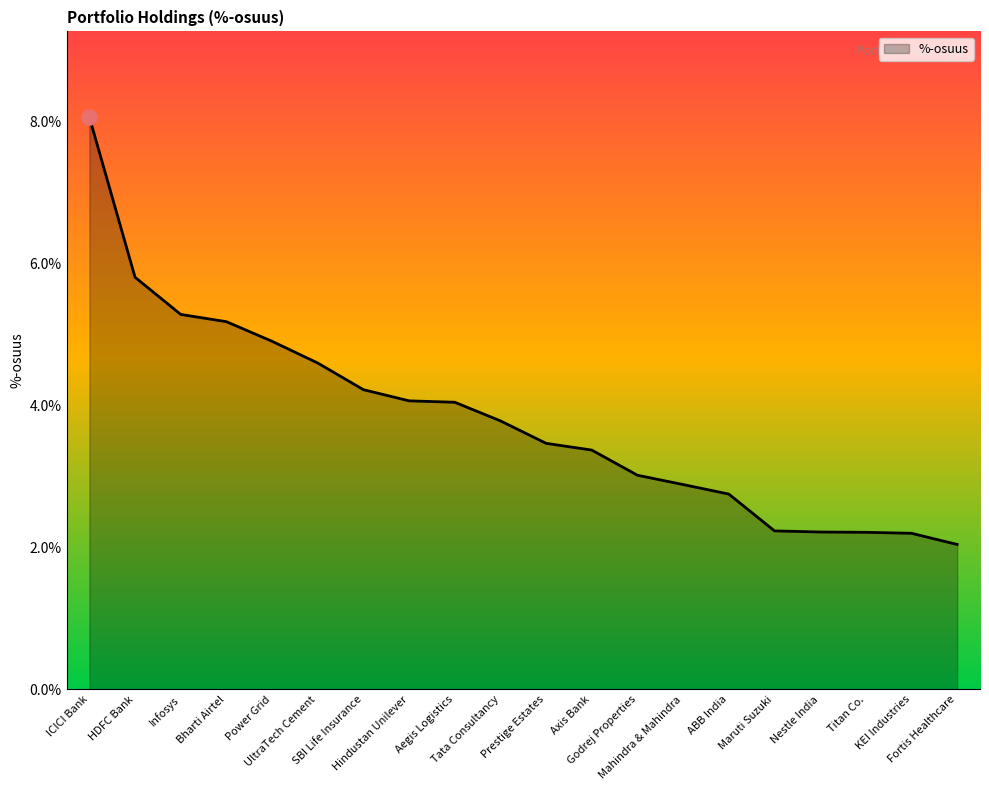

What is the change in value from HDFC Bank to Tata Consultancy?

-2.0